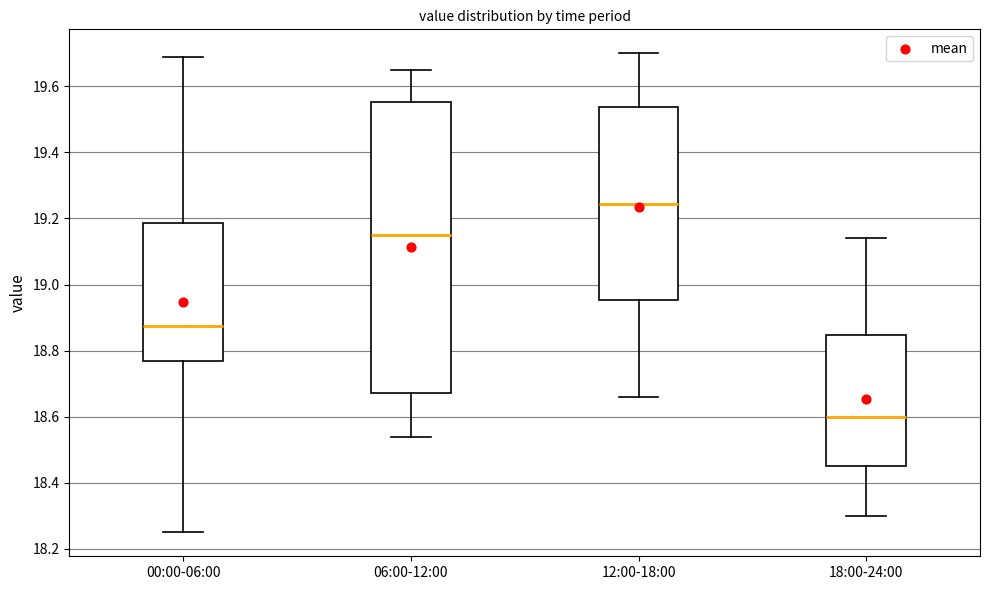

Reading left to right, read every box against the y-axis: the position of its median line, the range the box covers, and the ends of its whiskers. The values are not printed on the chart, so give them approximately, as read against the axis.

00:00-06:00: median 18.88, box 18.76 to 19.18, whiskers 18.26 to 19.70
06:00-12:00: median 19.16, box 18.68 to 19.56, whiskers 18.54 to 19.66
12:00-18:00: median 19.24, box 18.96 to 19.54, whiskers 18.66 to 19.70
18:00-24:00: median 18.60, box 18.46 to 18.84, whiskers 18.30 to 19.14